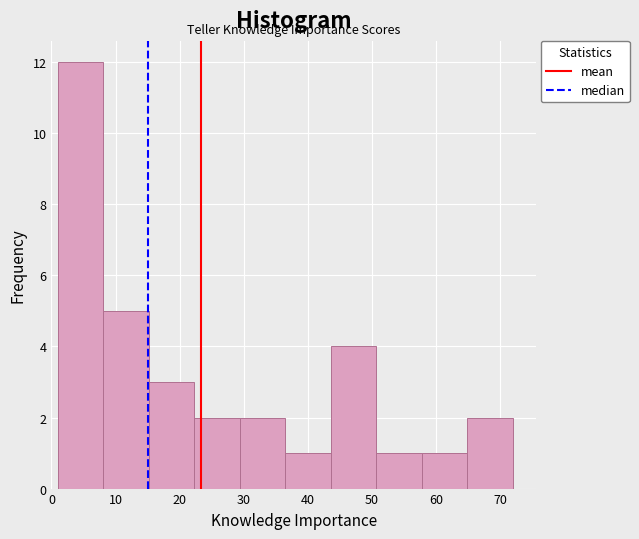

Which range on the x-axis has the tallest bar?

1.0 to 8.1